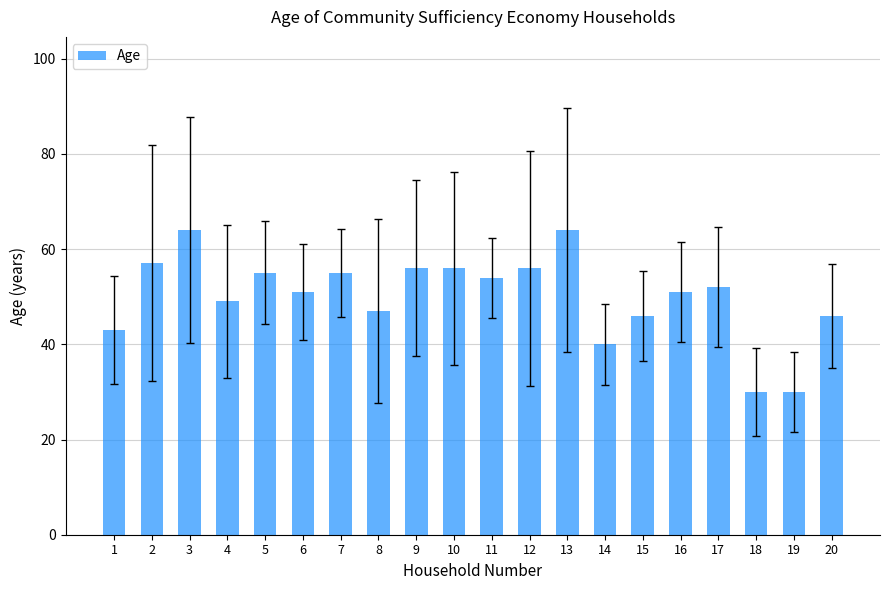

What is the sum of all values?

1002